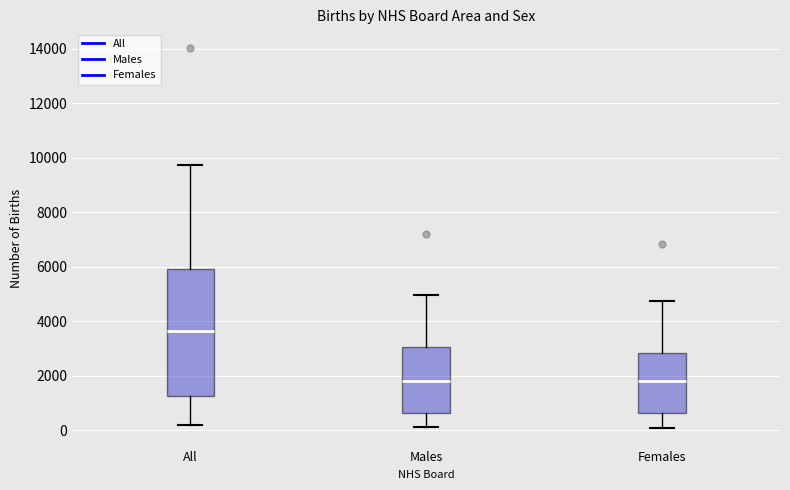

Comparing the boxes themselves (not the whiskers), which one is the tallest?

All